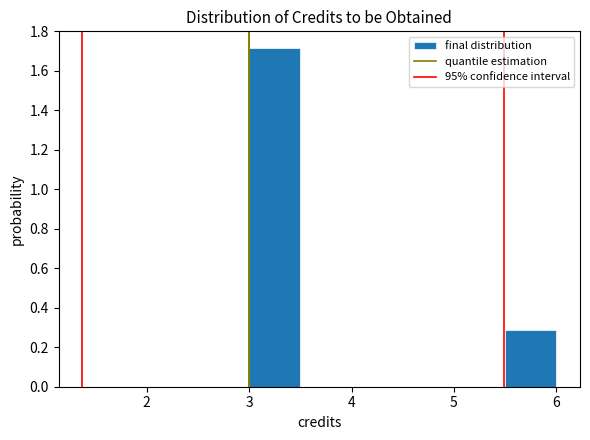

Reading left to right, transcribe this chart: for each bar, give the range it covers on the x-axis and its height. The values are not printed on the chart, so give them approximately, as read against the axis.

3.0 to 3.5: 1.72
3.5 to 4.0: 0
4.0 to 4.5: 0
4.5 to 5.0: 0
5.0 to 5.5: 0
5.5 to 6.0: 0.28